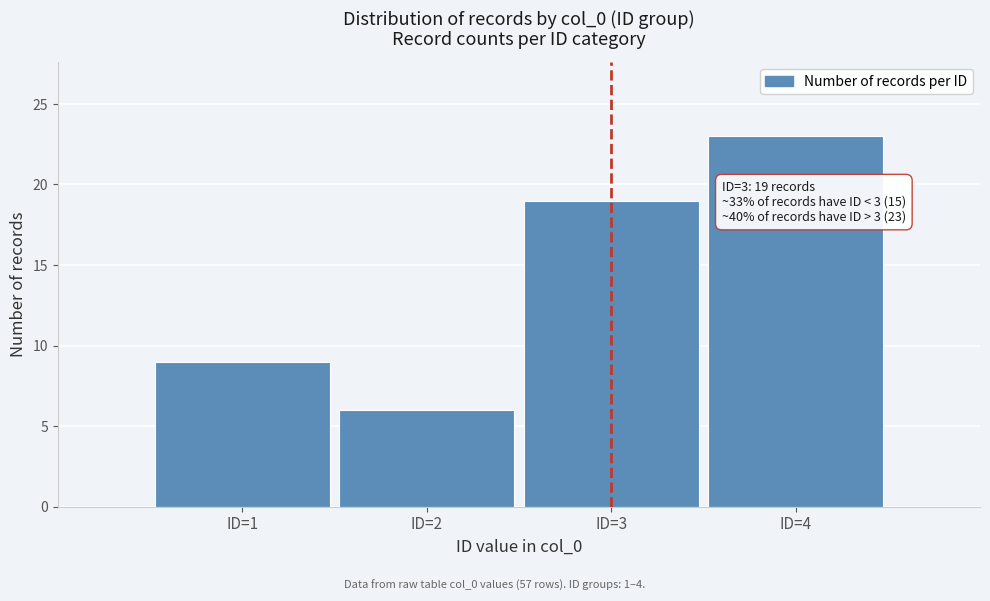

Reading right to left, transcribe all the data shown in this chart.

23	19	6	9